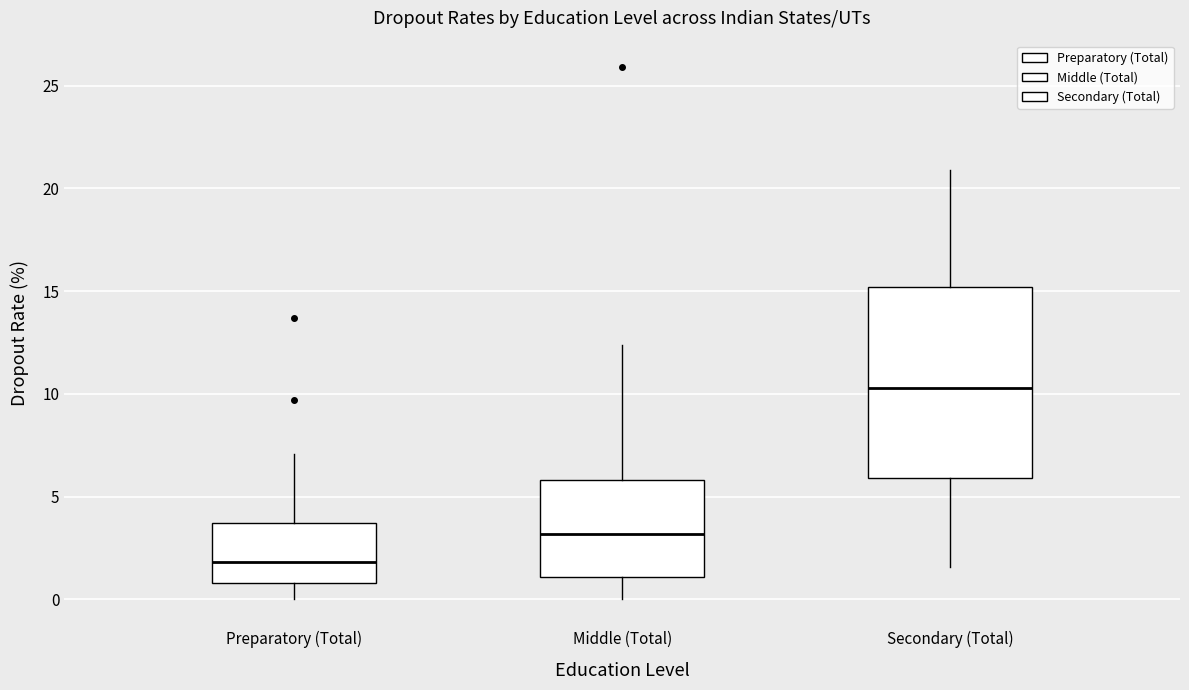

Reading left to right, read every box against the y-axis: the position of its median line, the range the box covers, and the ends of its whiskers. The values are not printed on the chart, so give them approximately, as read against the axis.

Preparatory (Total): median 2.0, box 1.0 to 3.5, whiskers 0.0 to 7.0
Middle (Total): median 3.0, box 1.0 to 6.0, whiskers 0.0 to 12.5
Secondary (Total): median 10.5, box 6.0 to 15.0, whiskers 1.5 to 21.0